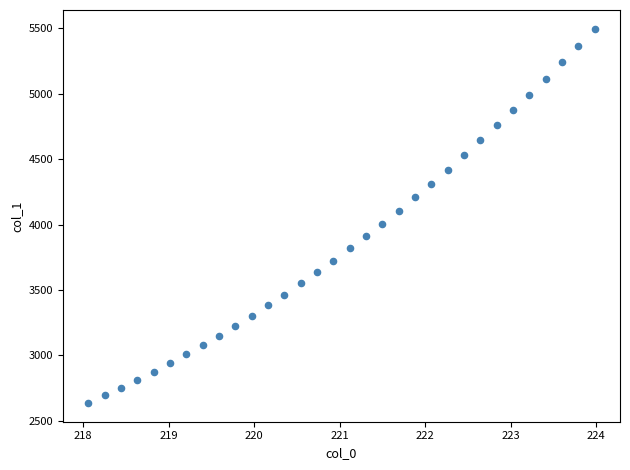

What is the range of Y values (max minus min)?

2862.3